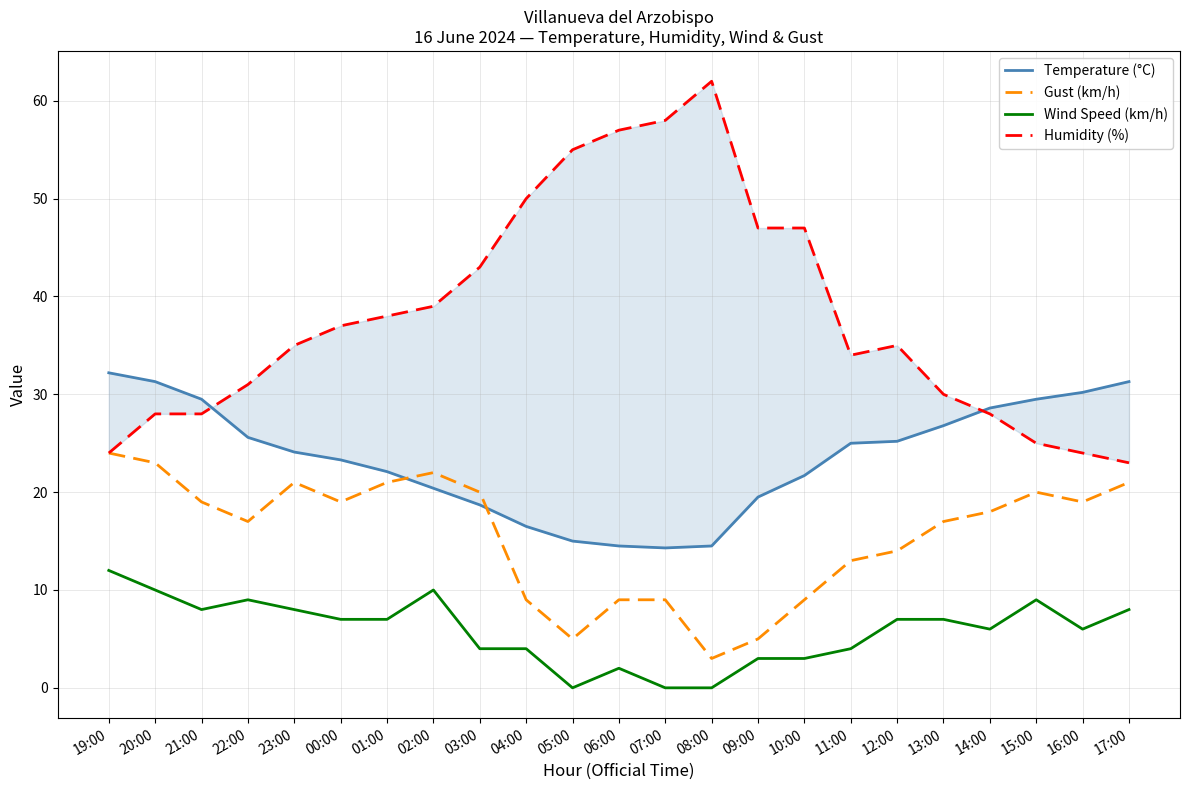

At how many categories does at least one series exceed 1?

23